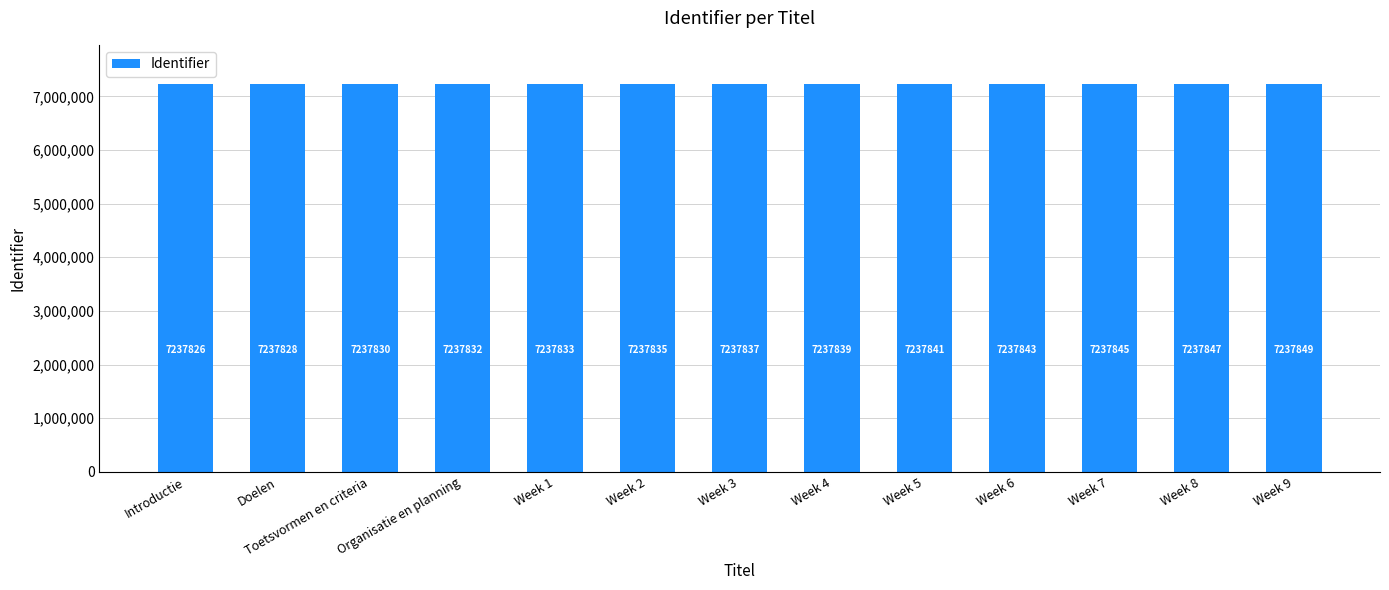

What is the difference between the maximum and minimum values?

23